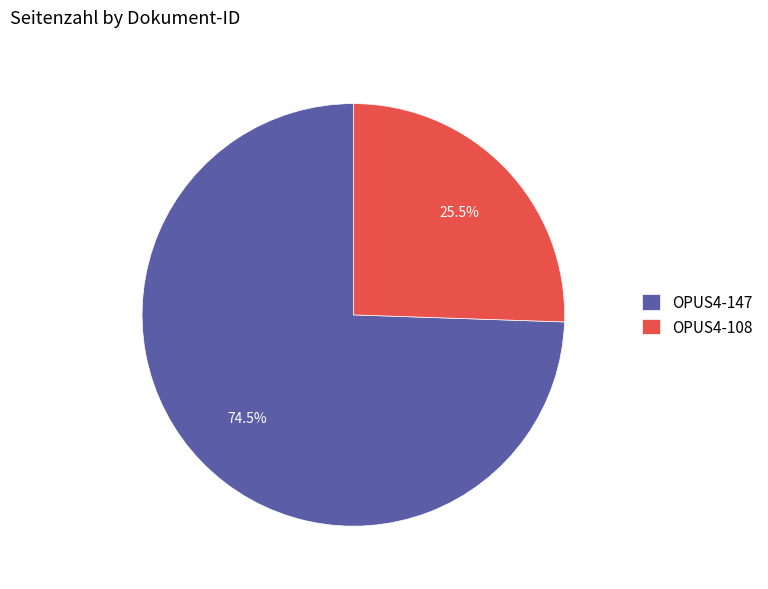

Which slice represents more than half of the pie?

OPUS4-147